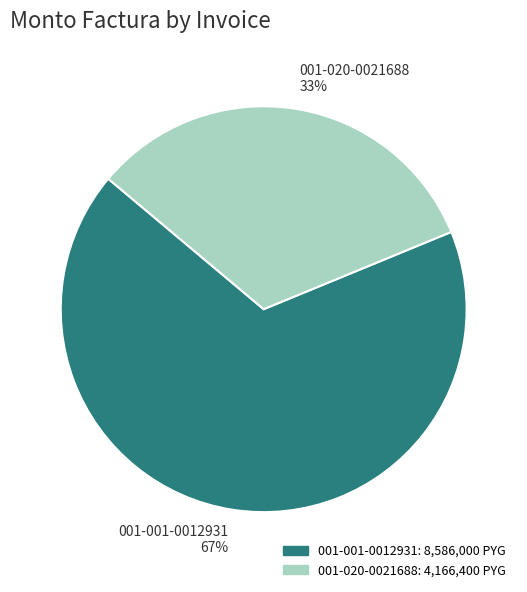

How many segments does this pie chart have?

2